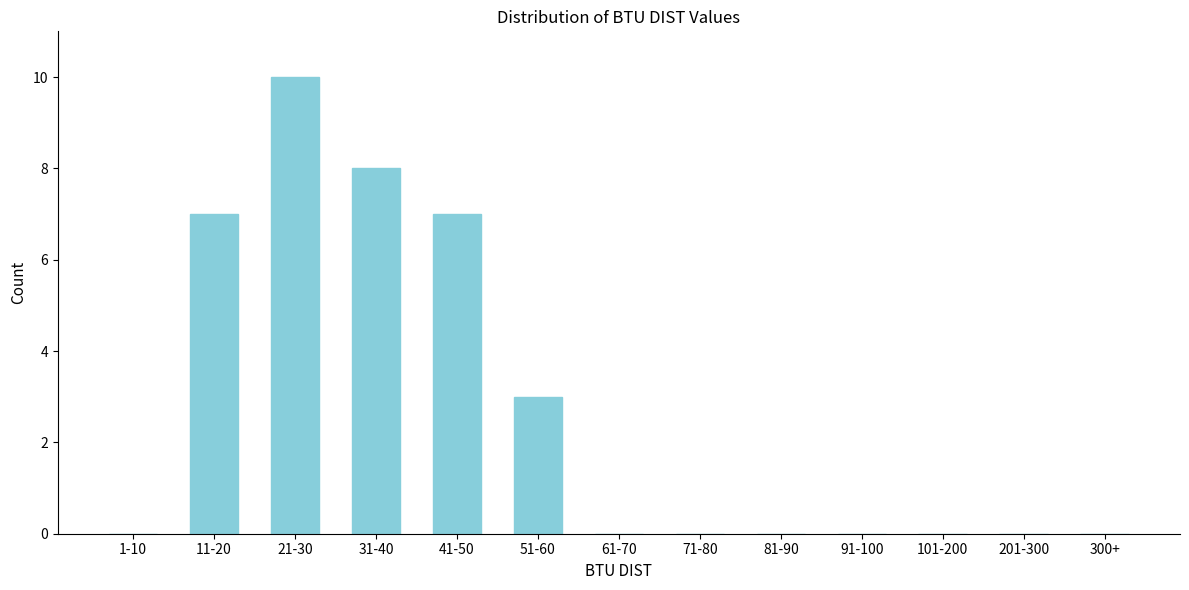

Reading right to left, transcribe all the data shown in this chart.

300+=0	201-300=0	101-200=0	91-100=0	81-90=0	71-80=0	61-70=0	51-60=3	41-50=7	31-40=8	21-30=10	11-20=7	1-10=0